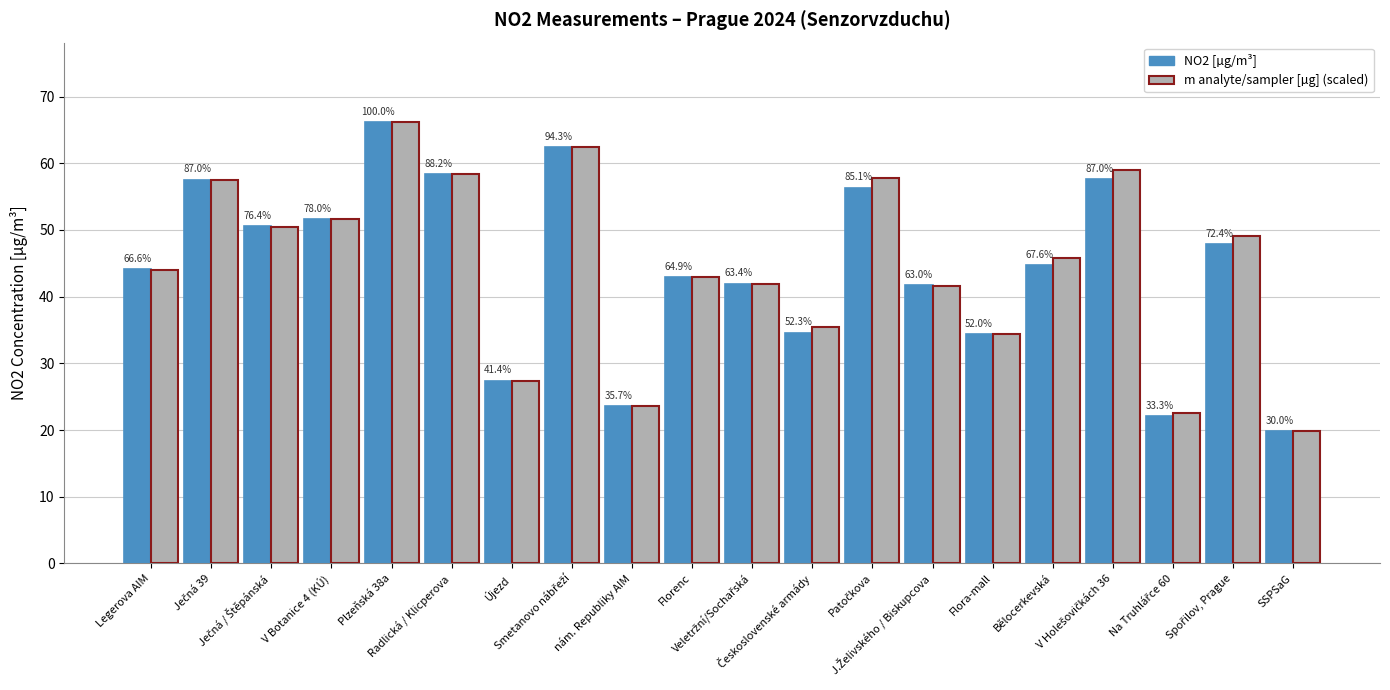

The value of m analyte/sampler [µg] (scaled) at Radlická / Klicperova is 58.3. True or false?

True